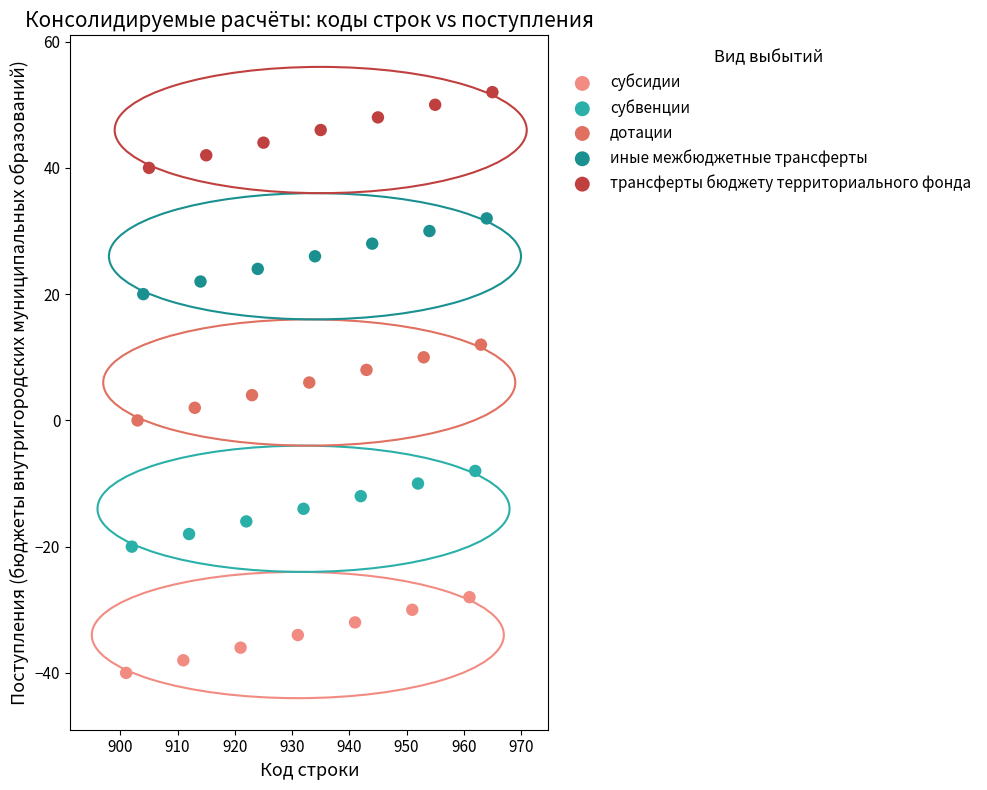

What are all the series names shown in the legend?

субсидии, субвенции, дотации, иные межбюджетные трансферты, трансферты бюджету территориального фонда